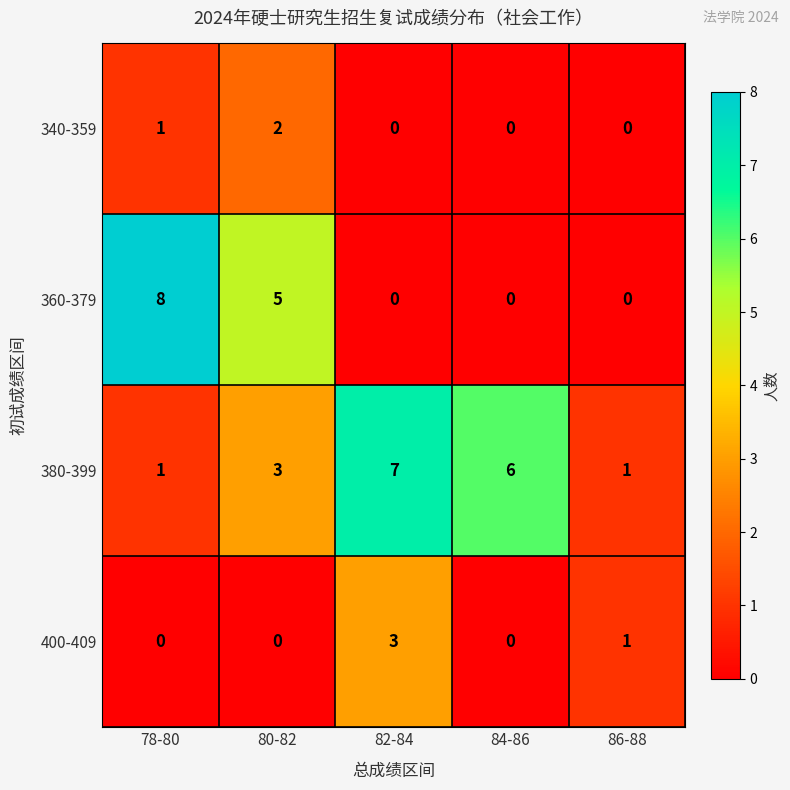

What is the total value across all series at 84-86?

6